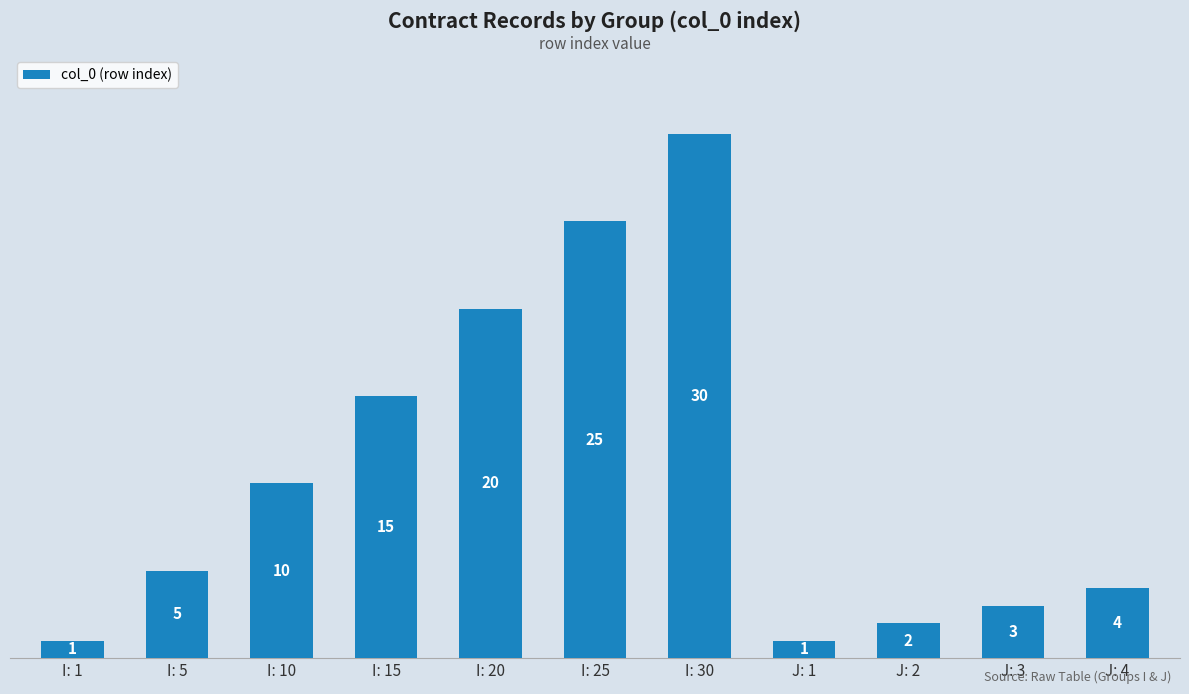

What is the label of the 4th bar from the left?

I: 15